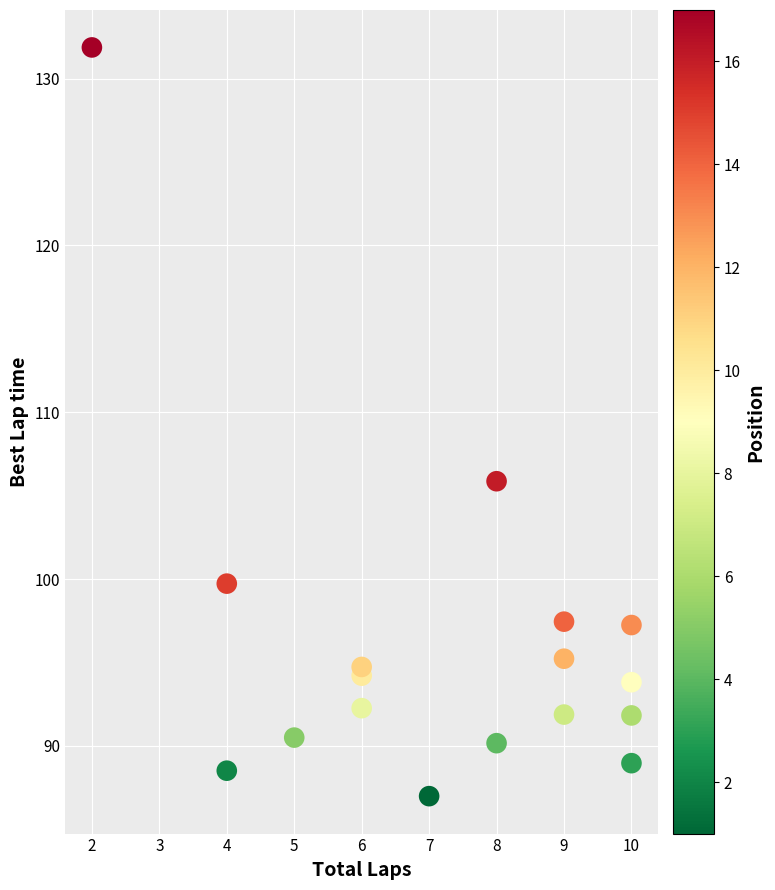

What Y value in the scatter plot is closest to 109?

105.9